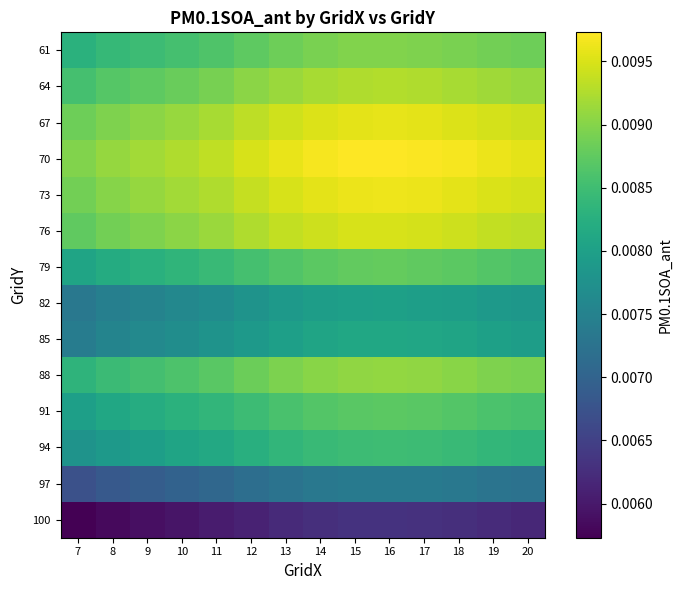

List the series in order of their peak value, highest first.

70, 73, 67, 76, 64, 88, 61, 79, 91, 94, 85, 82, 97, 100